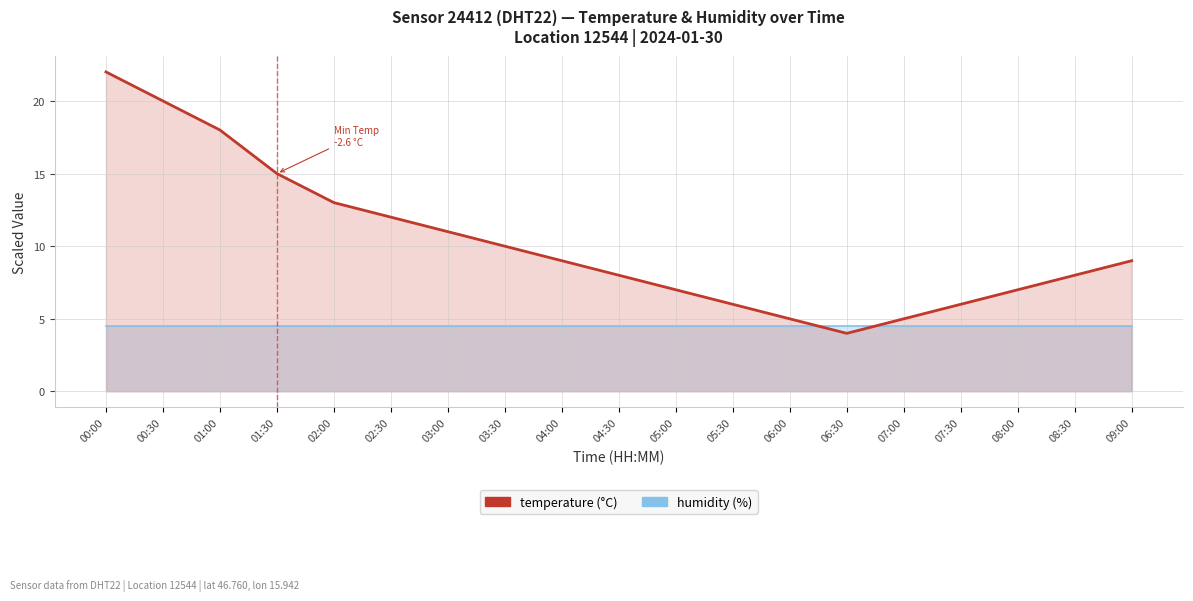

What is the ratio of the value at 05:00 to the value at 02:00?

0.5